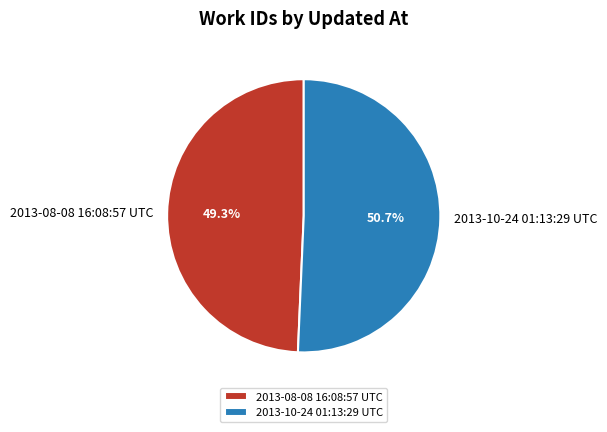

Which slice is the smallest?

2013-08-08 16:08:57 UTC